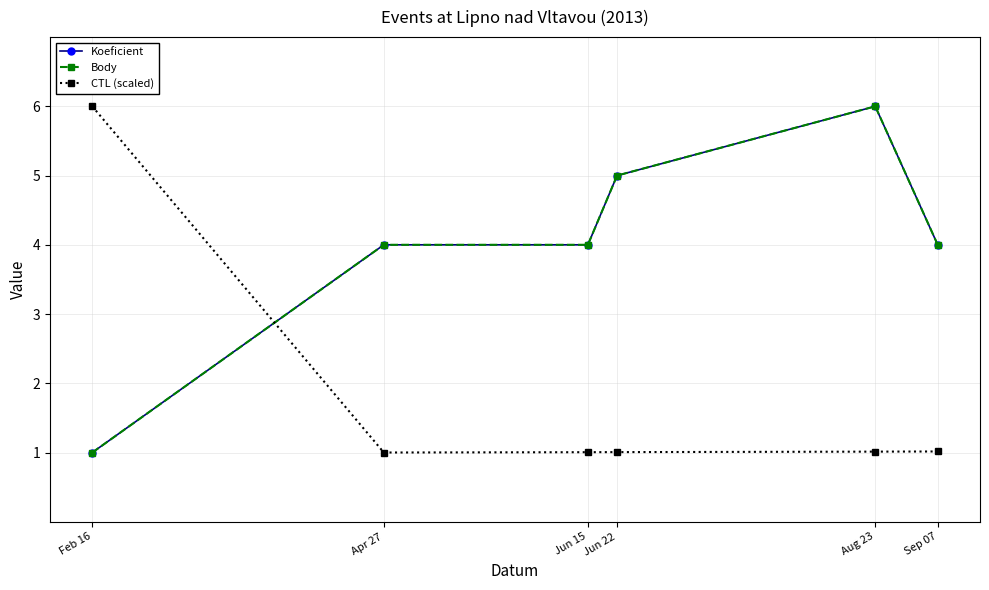

Rank the categories by Body value from highest to lowest.

Aug 23, Jun 22, Apr 27, Jun 15, Sep 07, Feb 16